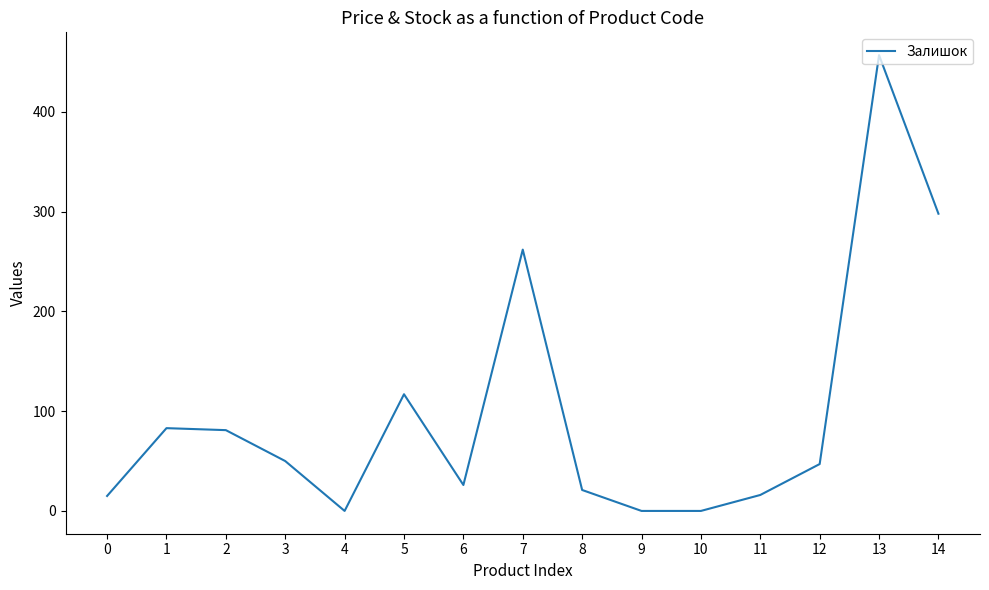

What is the change in value from 0 to 4?

-15